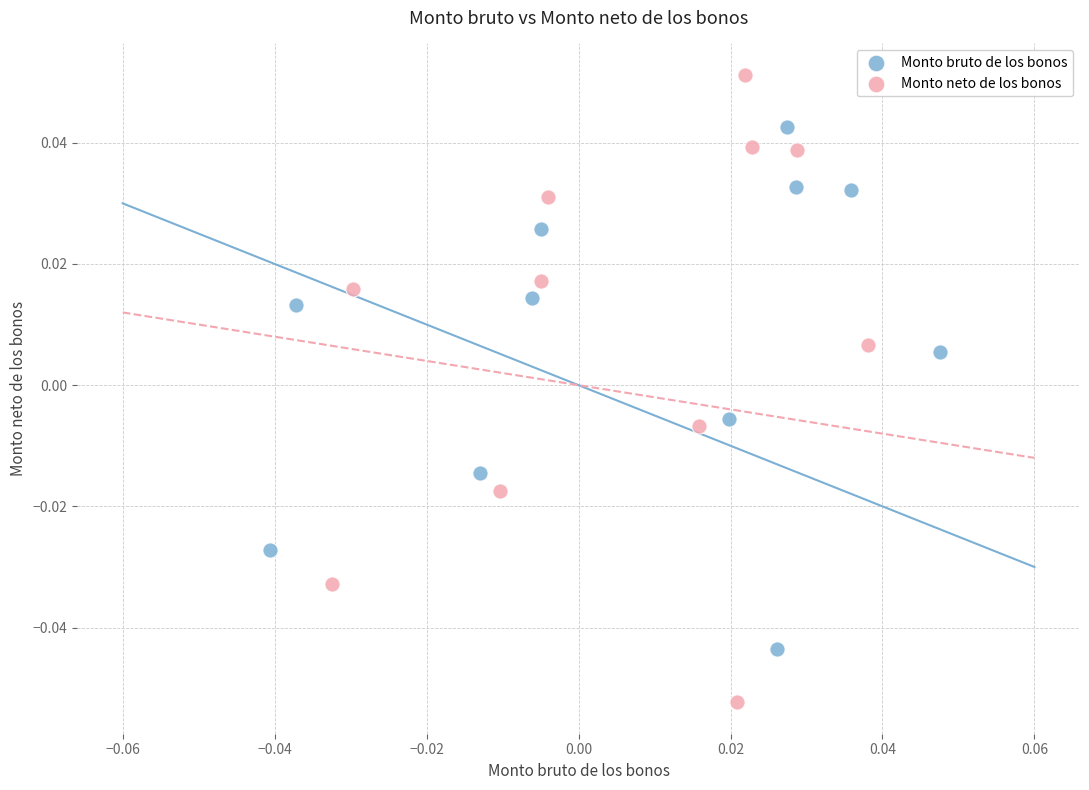

Which series contains the highest Y value?

Monto neto de los bonos